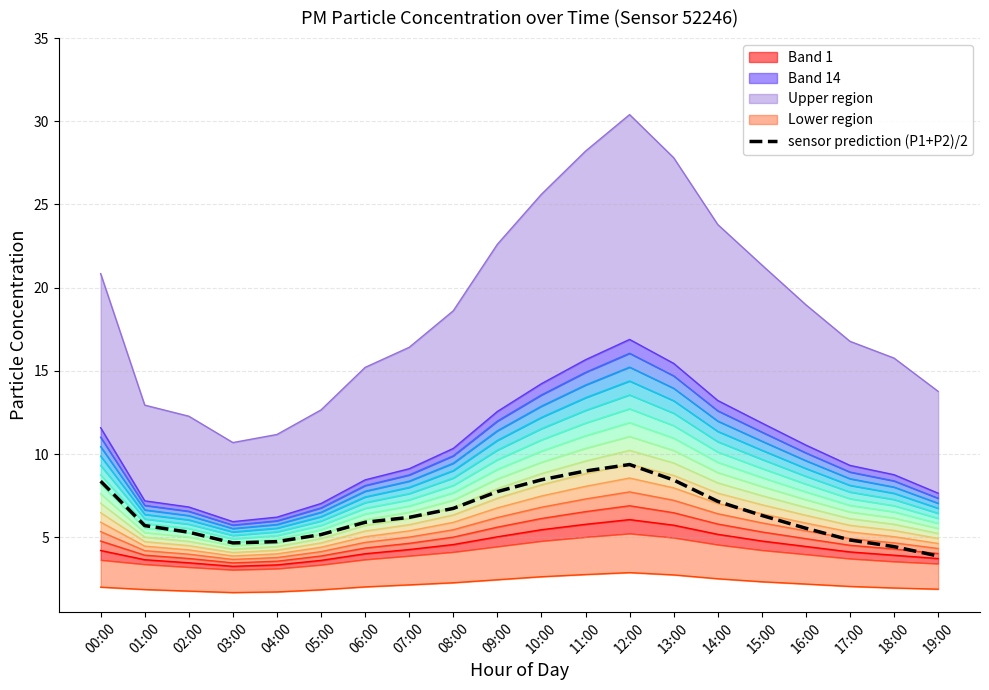

True or false: sensor prediction (P1+P2)/2 has a value of 6.4 at 19:00.

False